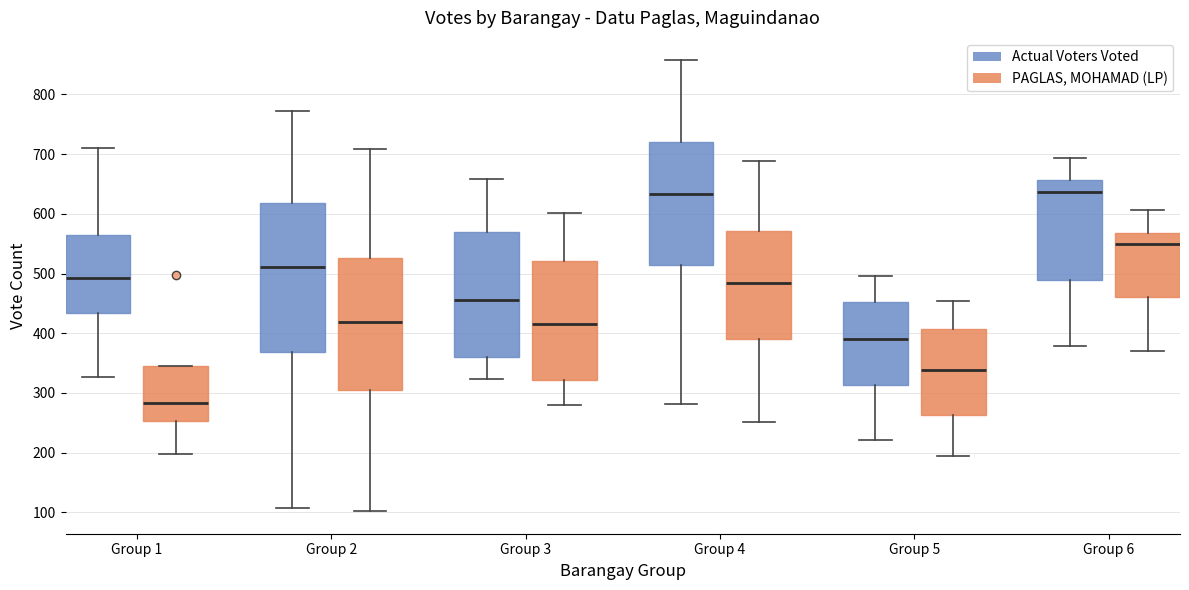

Reading left to right, transcribe this box plot: for each box, give where its median line is, the range the box spans, and where its two whiskers end, as read against the y-axis. The values are not printed on the chart, so give them approximately, as read against the axis.

Group 1 (Actual Voters Voted): median 490, box 430 to 560, whiskers 330 to 710
Group 1 (PAGLAS, MOHAMAD (LP)): median 280, box 250 to 350, whiskers 200 to 350
Group 2 (Actual Voters Voted): median 510, box 370 to 620, whiskers 110 to 770
Group 2 (PAGLAS, MOHAMAD (LP)): median 420, box 300 to 530, whiskers 100 to 710
Group 3 (Actual Voters Voted): median 460, box 360 to 570, whiskers 320 to 660
Group 3 (PAGLAS, MOHAMAD (LP)): median 420, box 320 to 520, whiskers 280 to 600
Group 4 (Actual Voters Voted): median 630, box 510 to 720, whiskers 280 to 860
Group 4 (PAGLAS, MOHAMAD (LP)): median 490, box 390 to 570, whiskers 250 to 690
Group 5 (Actual Voters Voted): median 390, box 310 to 450, whiskers 220 to 500
Group 5 (PAGLAS, MOHAMAD (LP)): median 340, box 260 to 410, whiskers 190 to 450
Group 6 (Actual Voters Voted): median 640, box 490 to 660, whiskers 380 to 690
Group 6 (PAGLAS, MOHAMAD (LP)): median 550, box 460 to 570, whiskers 370 to 610